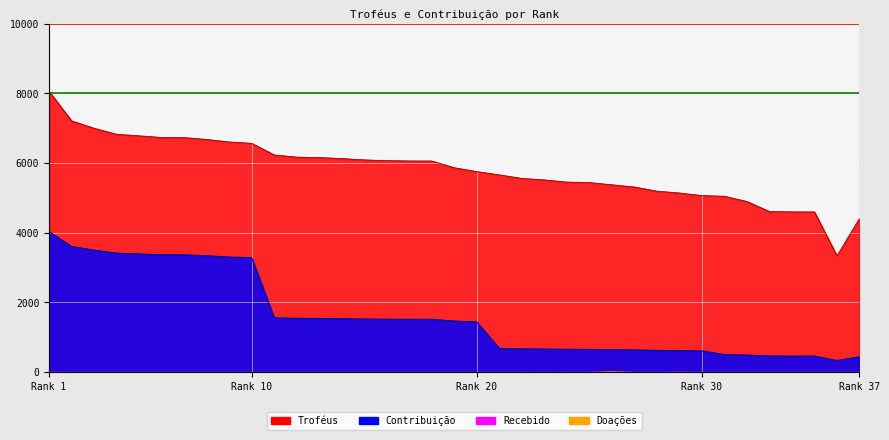

Which series changed the most between 16 and 29?

Troféus